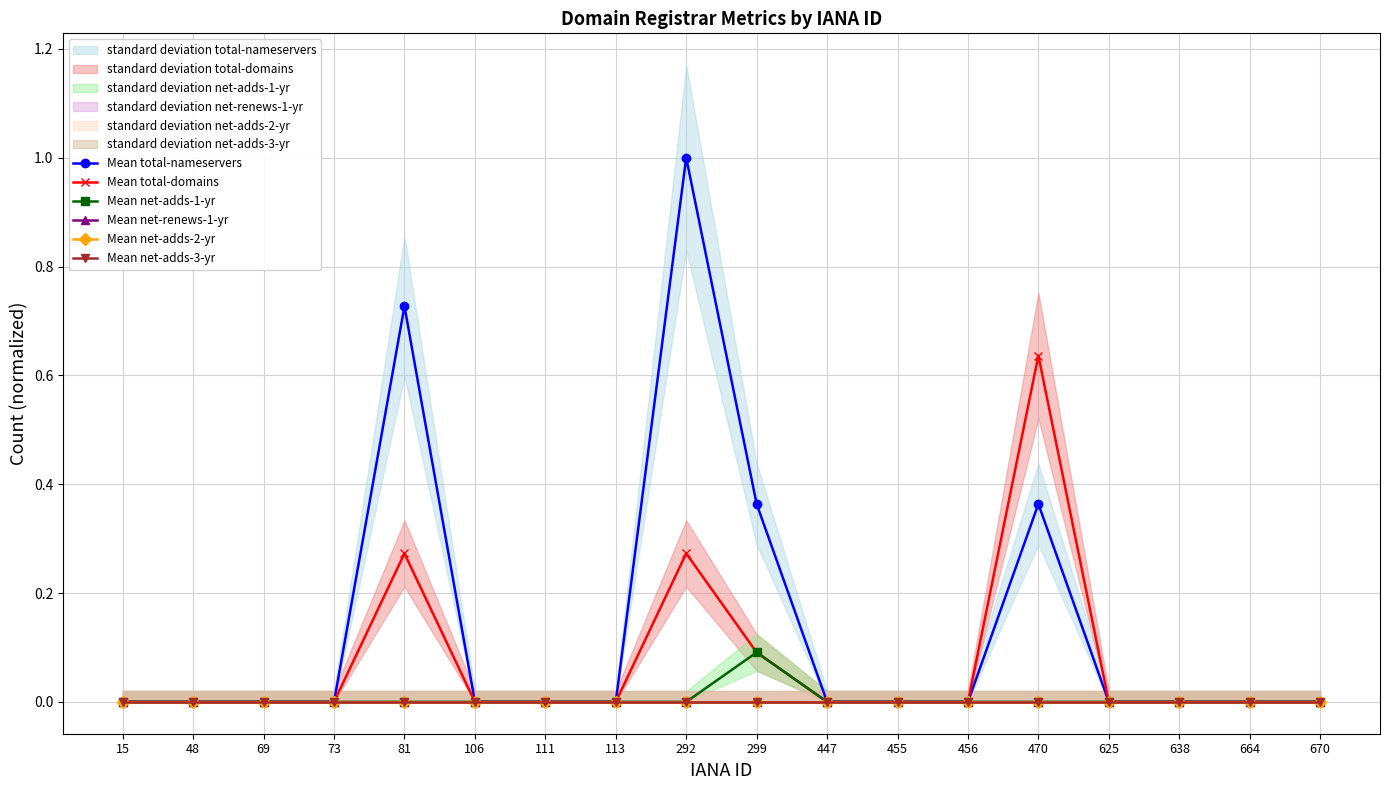

What is the average value of the Mean total-domains series?

0.1